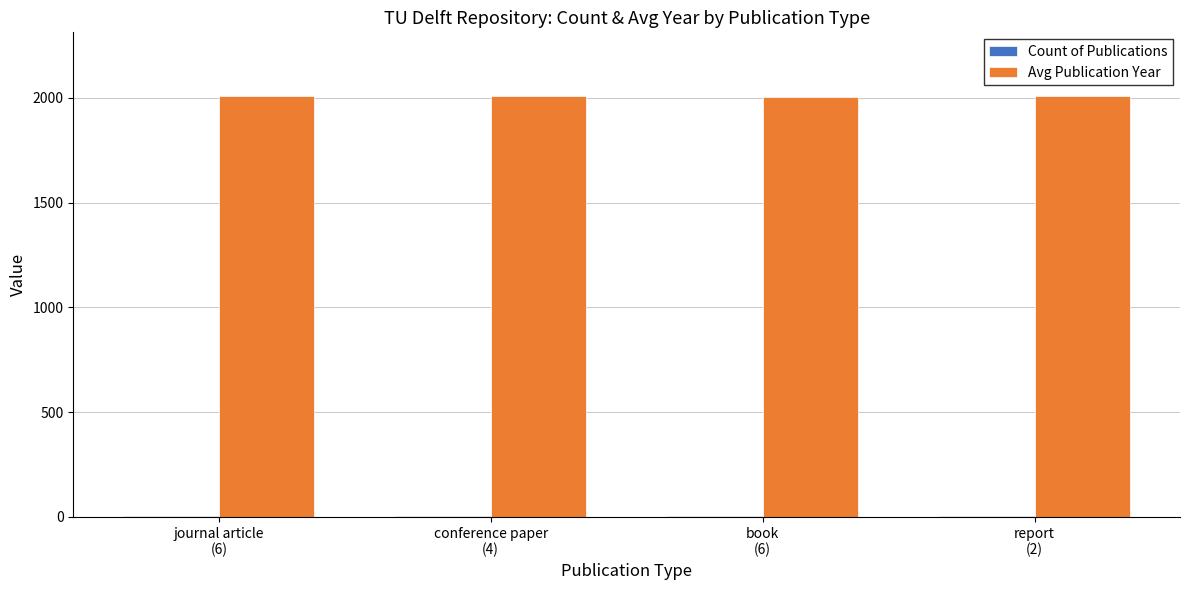

What is the maximum value for Avg Publication Year?

2011.8